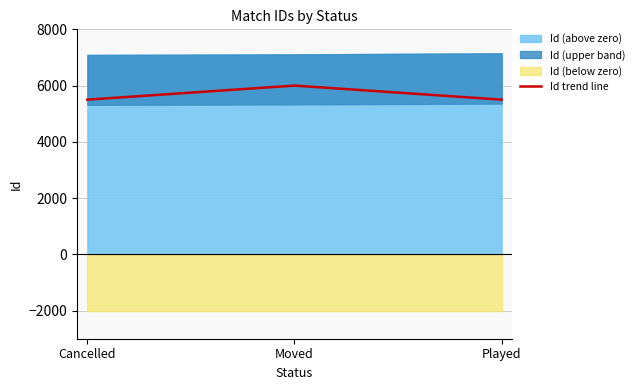

True or false: the data shows 9143 at Moved.

False